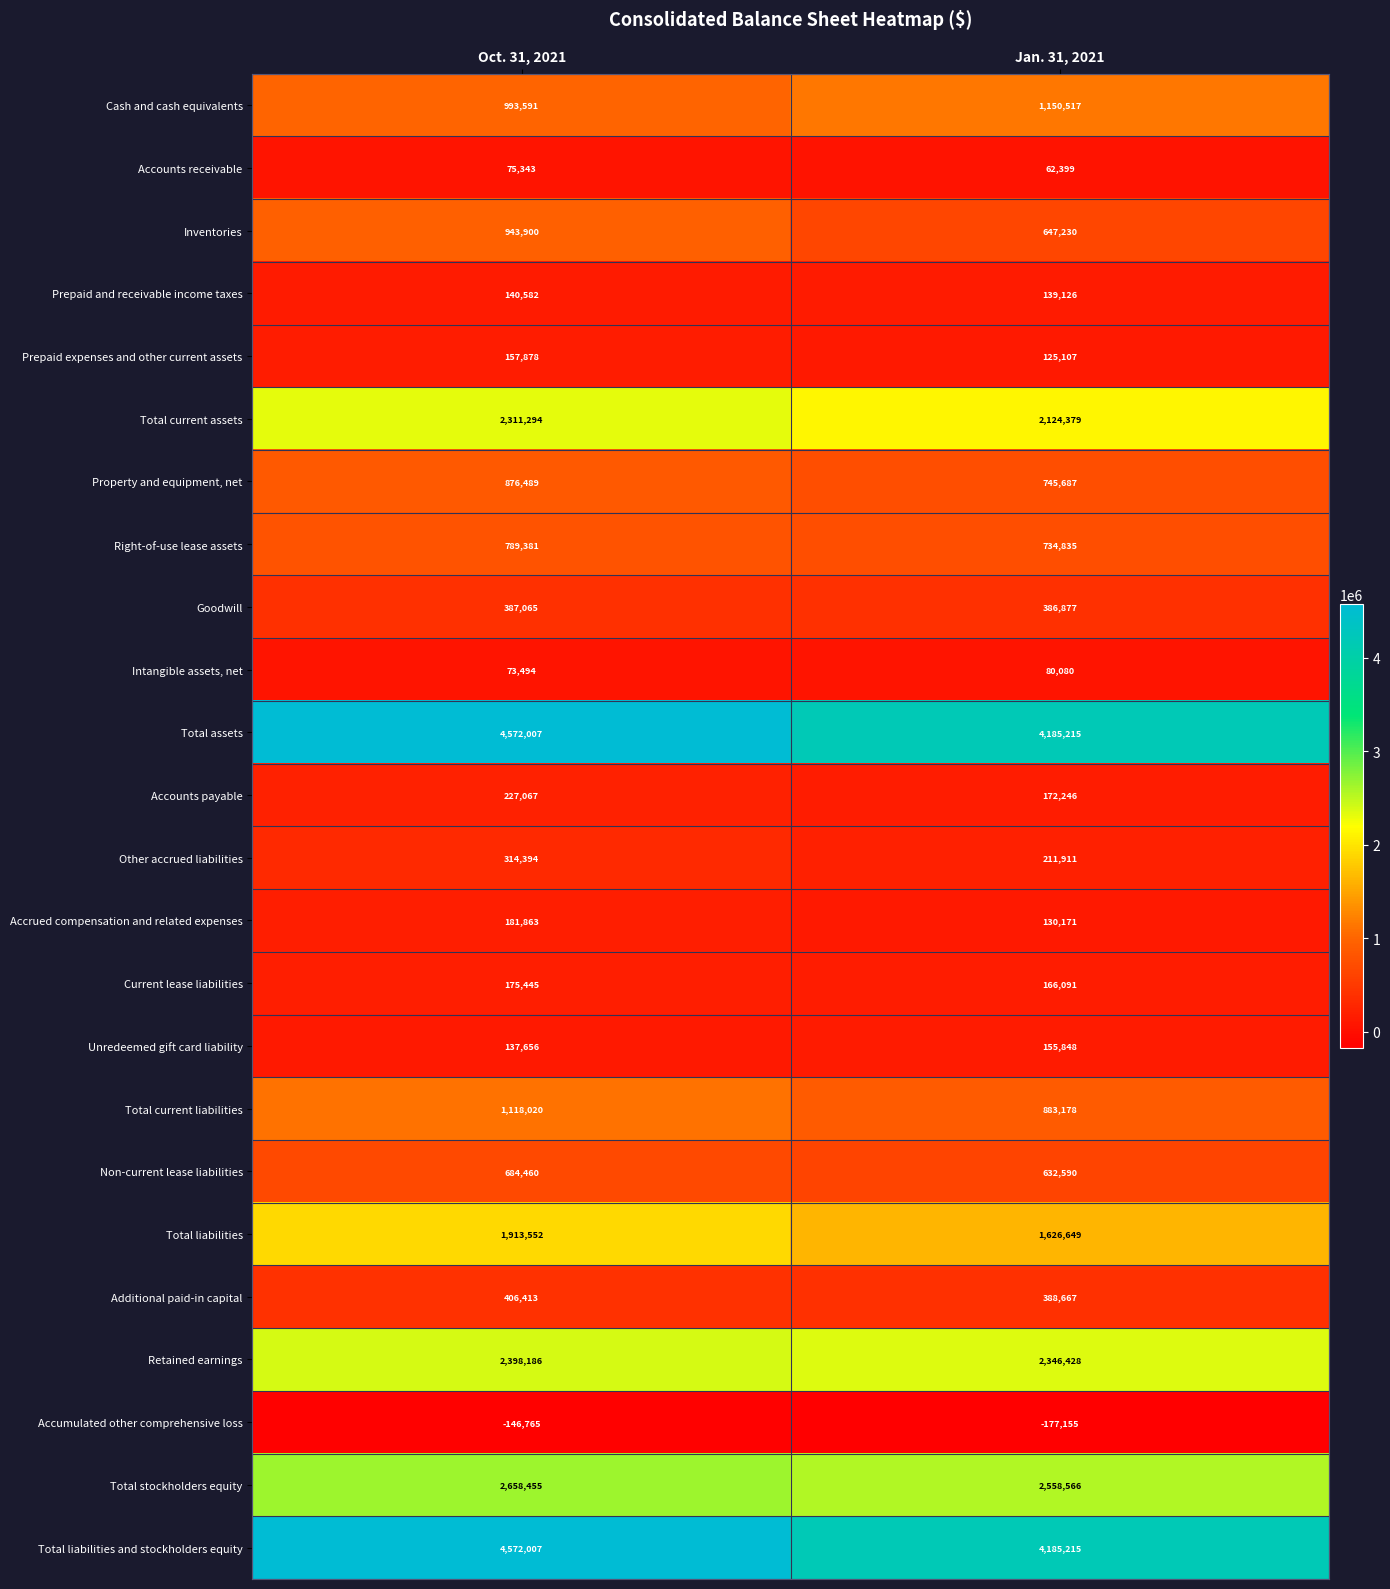

What value does the Current lease liabilities series have at Oct. 31, 2021, to the nearest 50?

175450